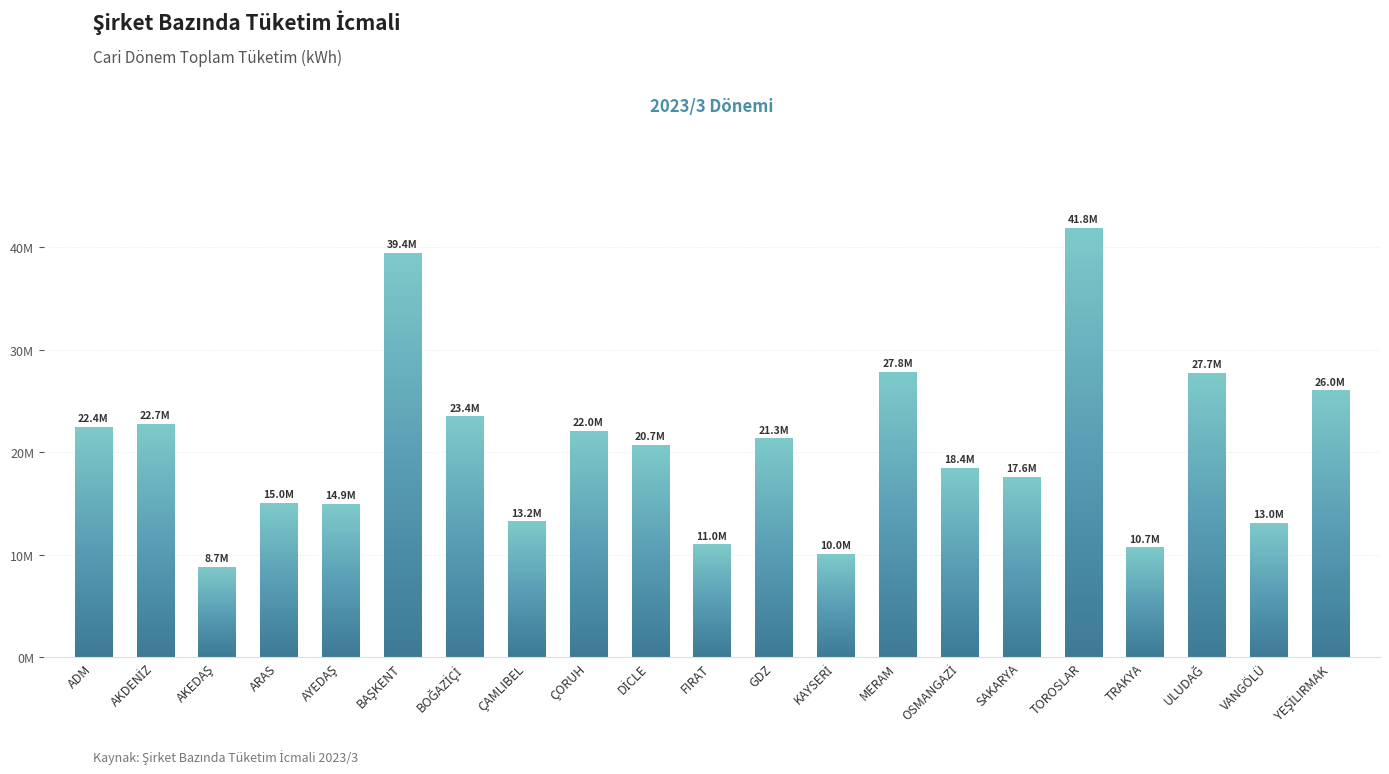

Where does the data first go above 20682278?

ADM